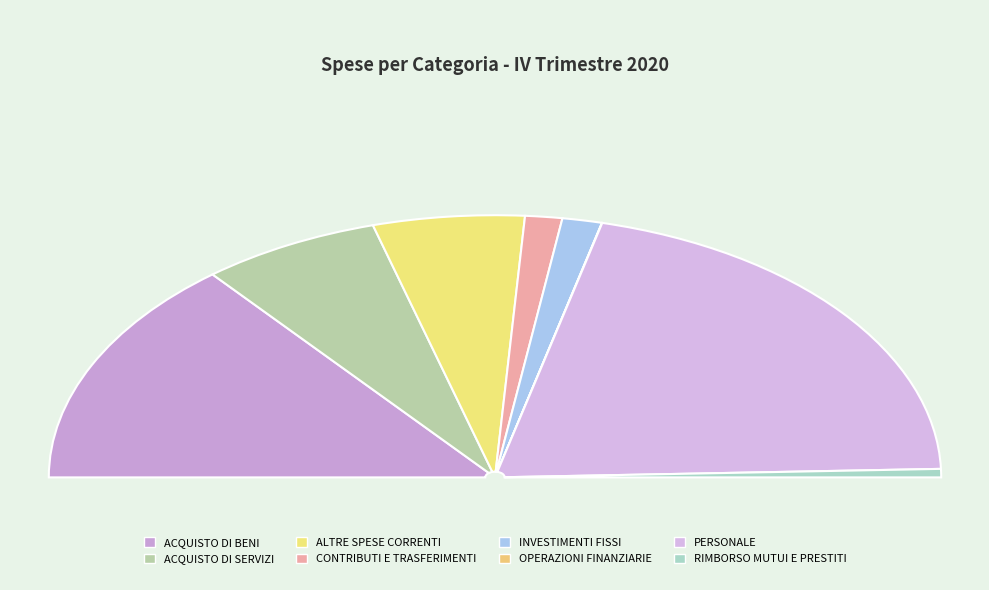

How many segments does this pie chart have?

8